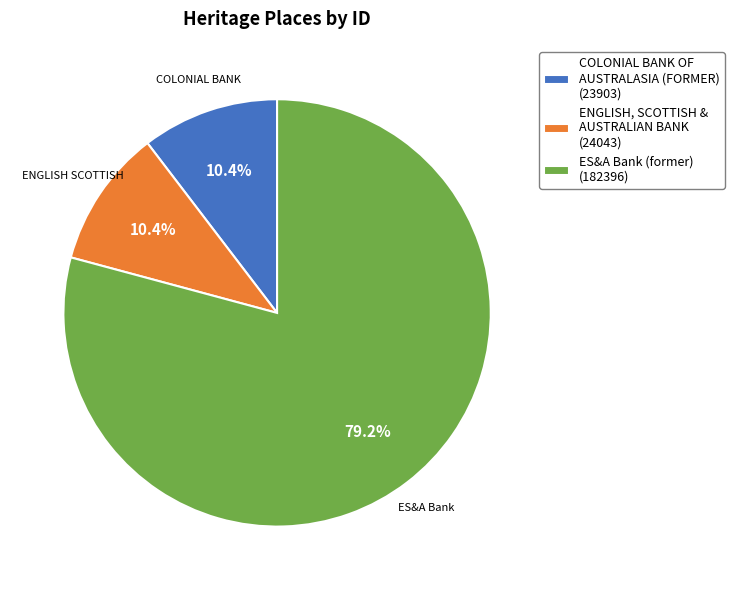

Which category has the biggest portion of the pie?

ES&A Bank (former) (182396)